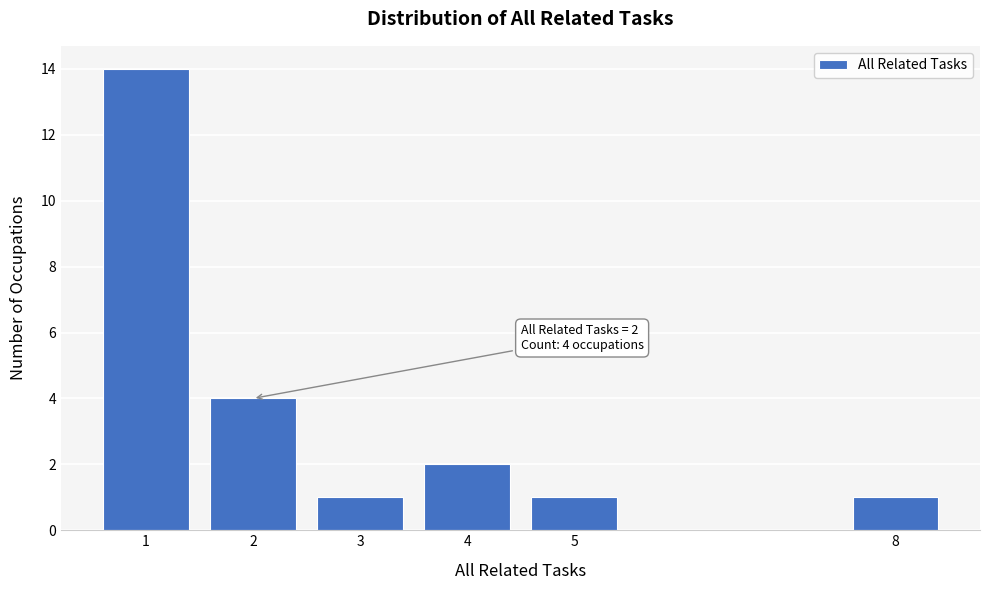

Reading left to right, transcribe all the data shown in this chart.

14	4	1	2	1	1